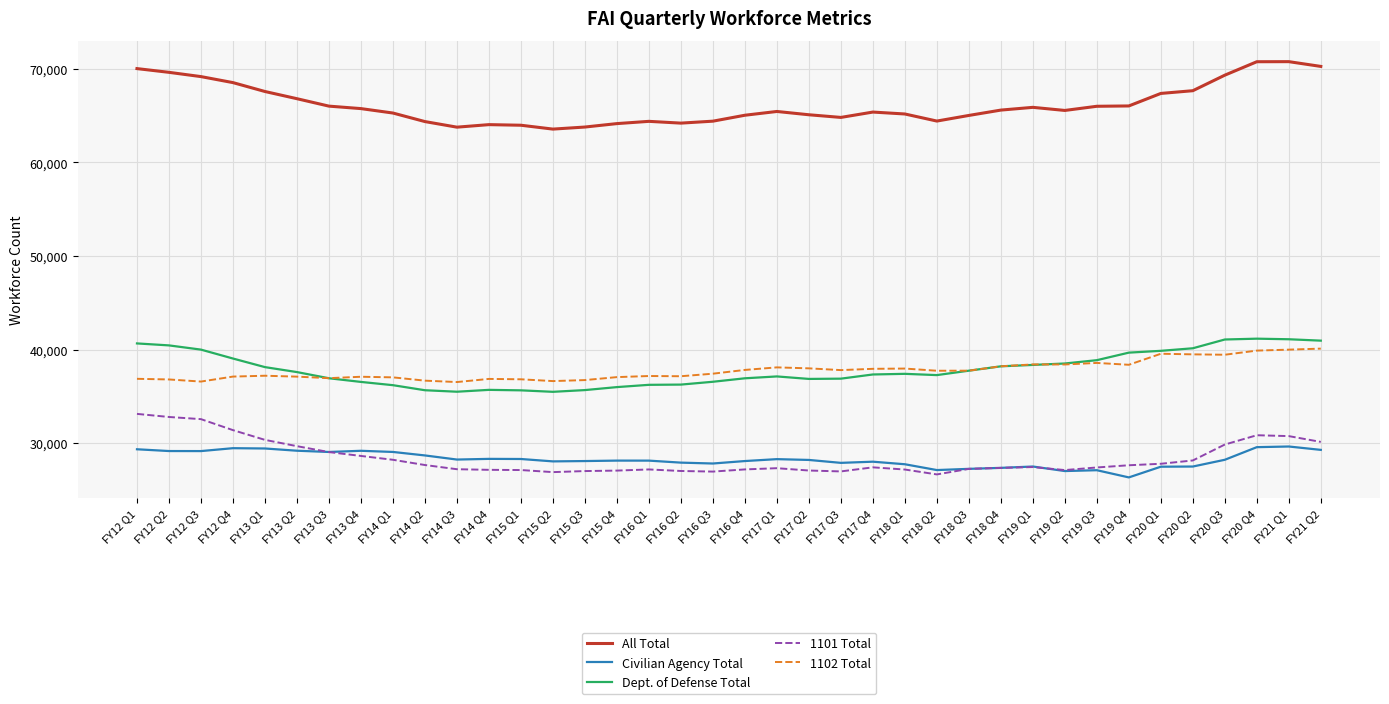

True or false: Dept. of Defense Total and Civilian Agency Total intersect in this chart.

False